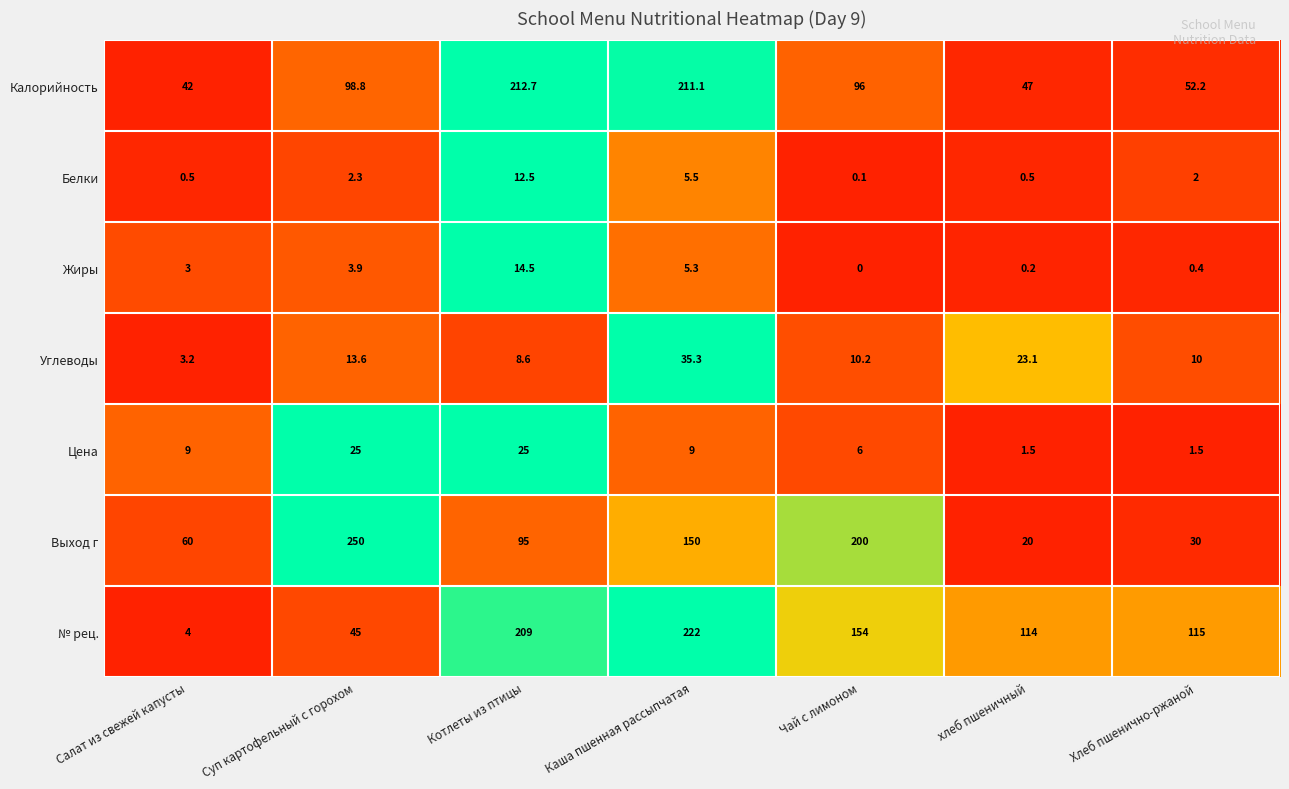

What is the average value of the Выход г series?

115.0